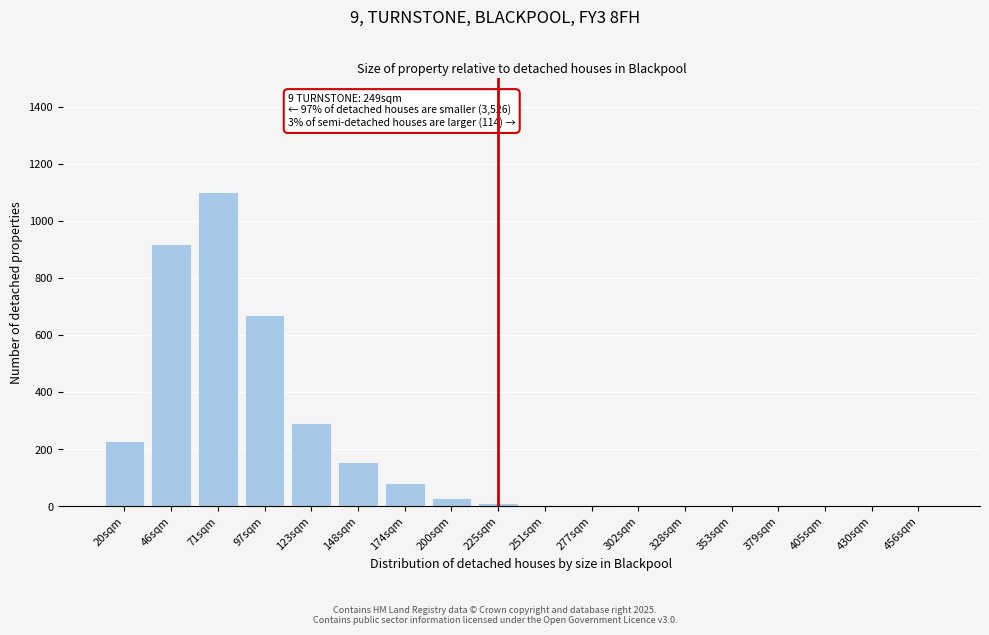

What is the sum of all values?

3499